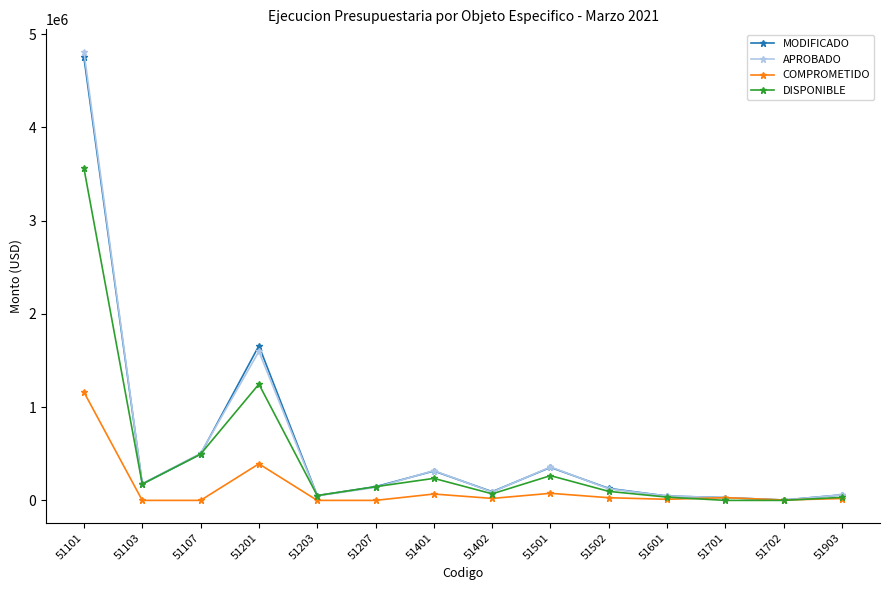

In MODIFICADO, how many points are lower than both neighbors (excluding endpoints)?

4